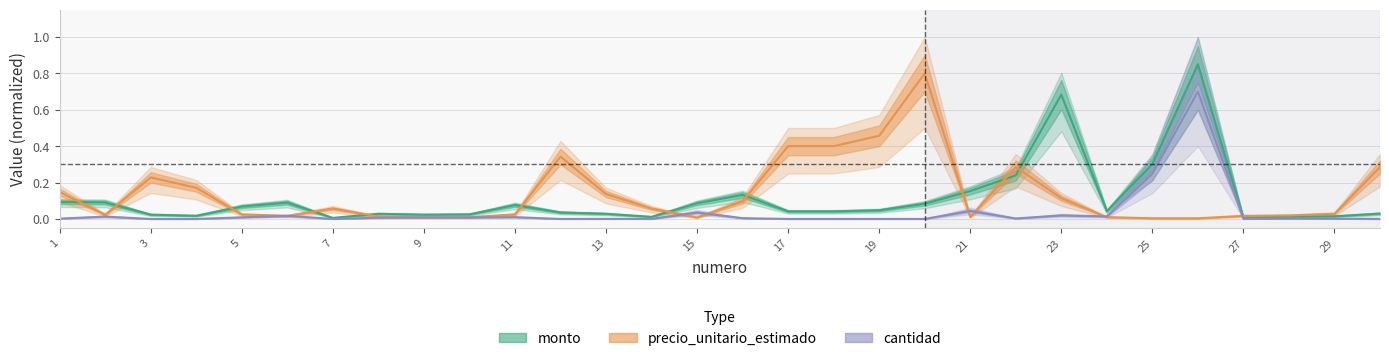

List the series in order of their peak value, lowest first.

cantidad, precio_unitario_estimado, monto